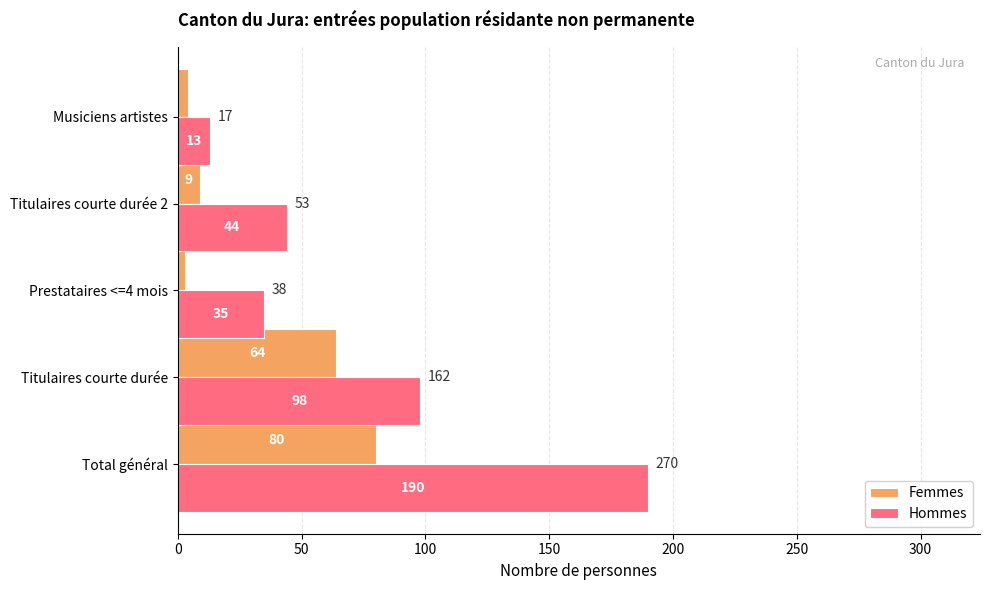

List the labels in order of Femmes value, smallest first.

Prestataires <=4 mois, Musiciens artistes, Titulaires courte durée 2, Titulaires courte durée, Total général